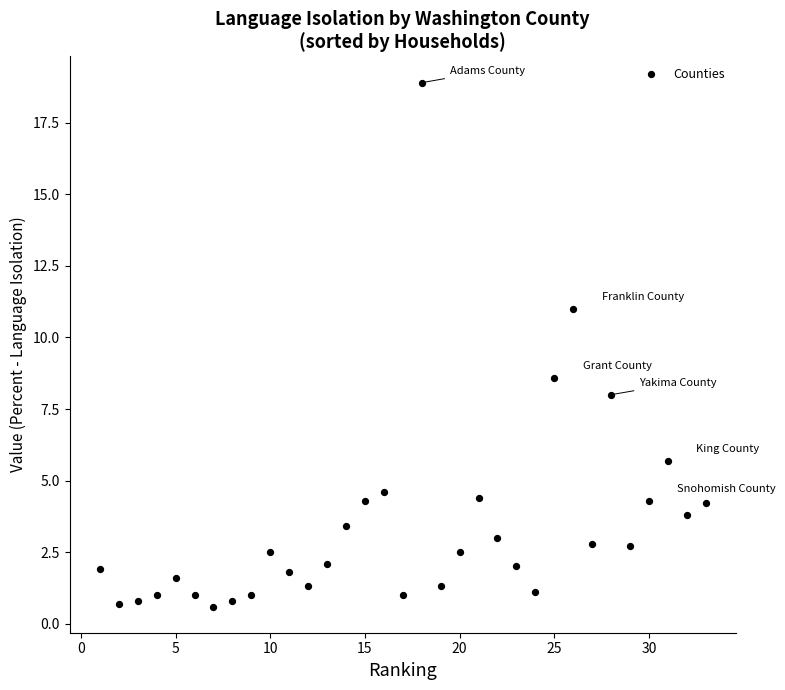

What is the range of X values (max minus min)?

32.0